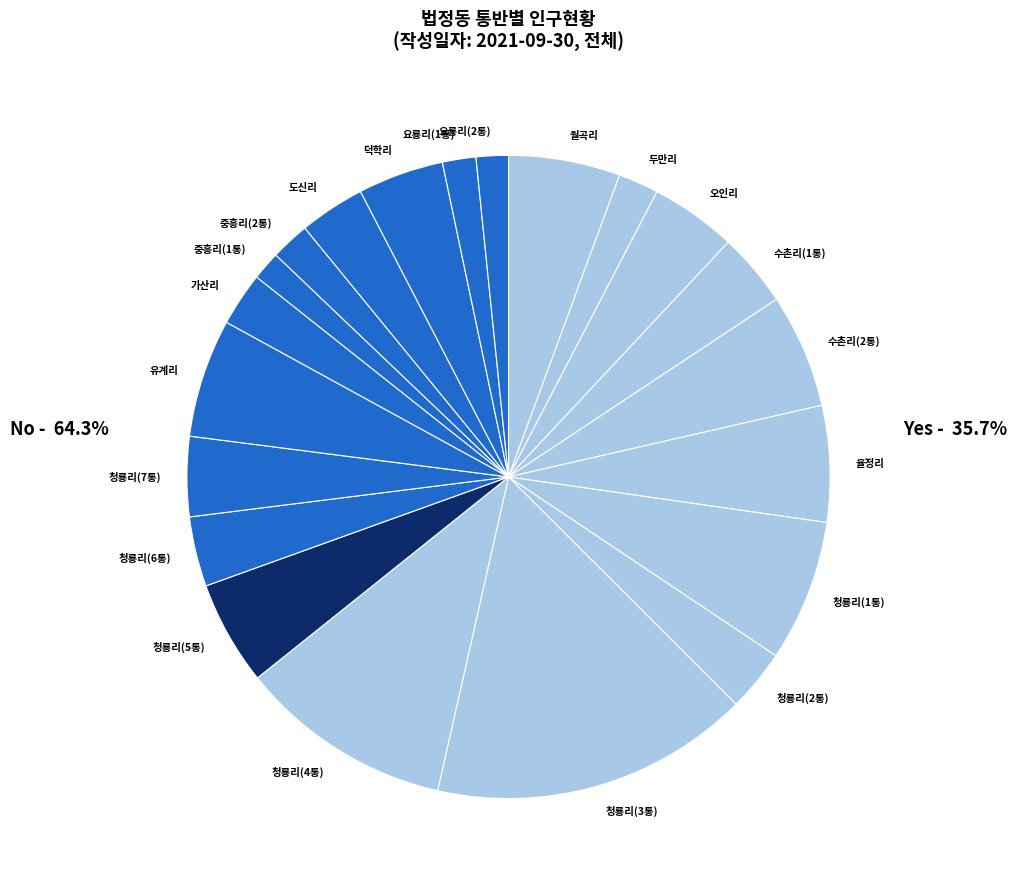

What is the largest slice in the pie chart?

청룡리(3통)